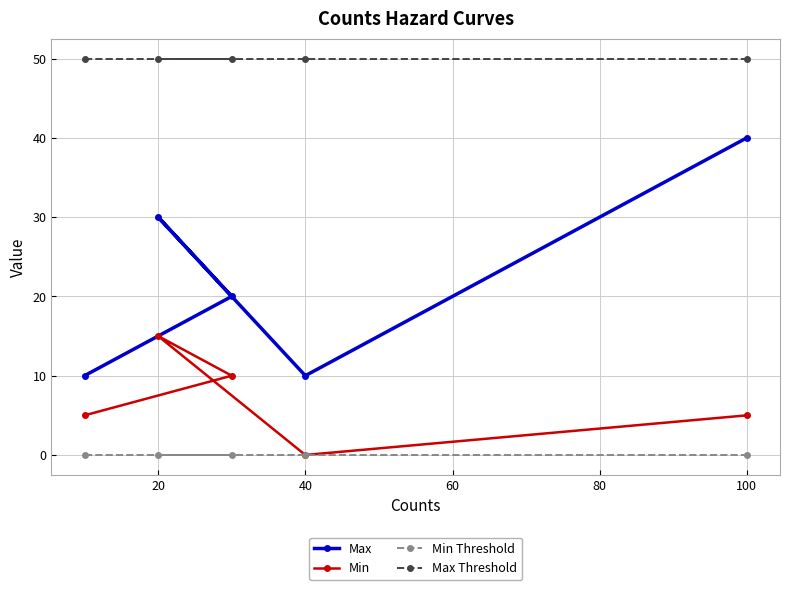

True or false: Min Threshold and Max cross at least once.

False